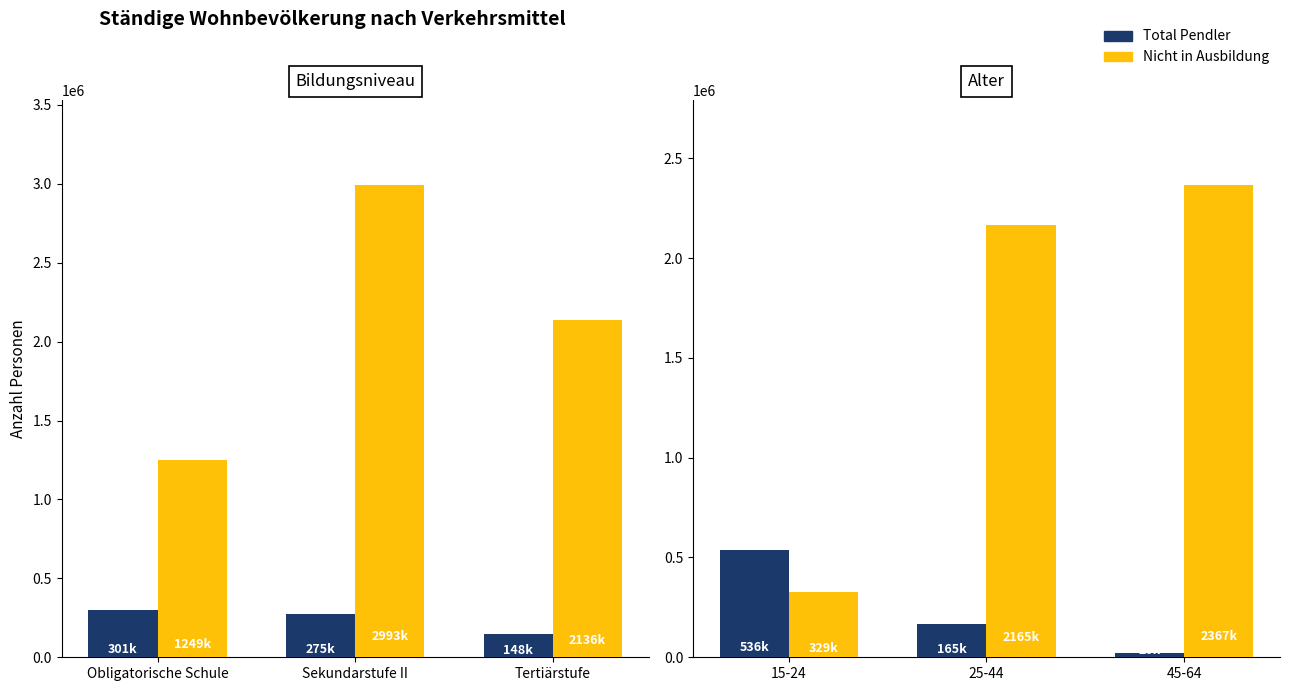

Is it true that Total Pendler equals 12616.4 at 45-64?

False